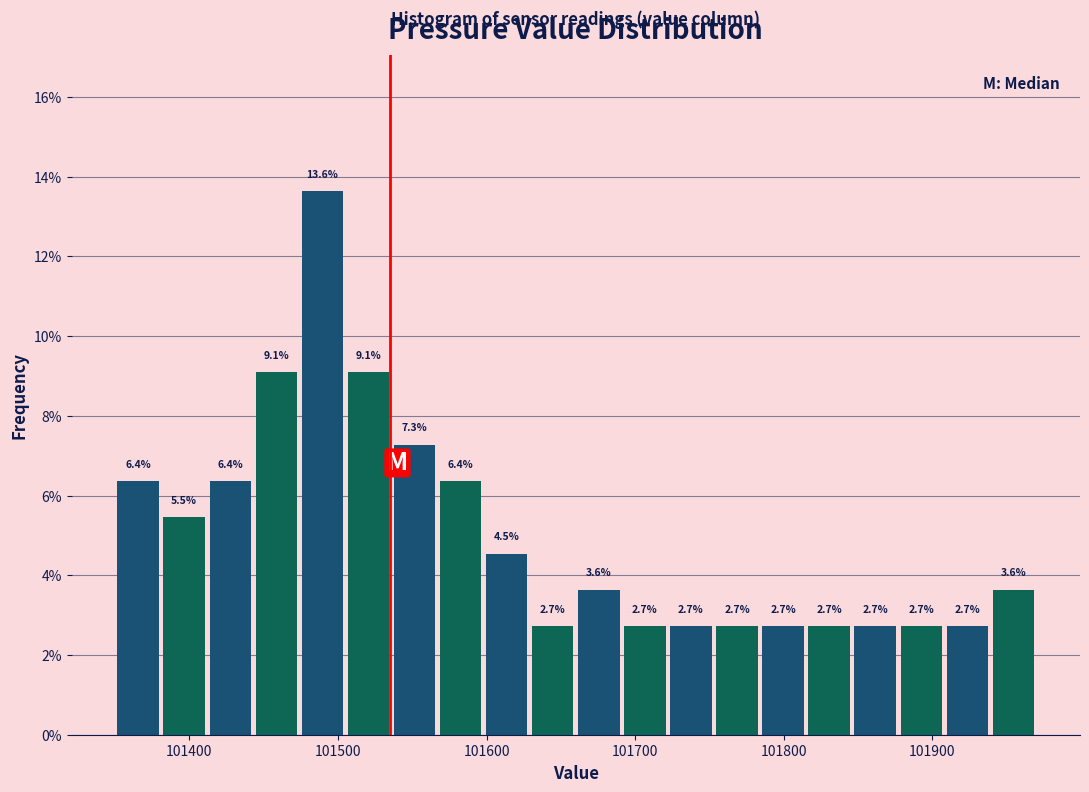

Read against the x-axis, roughly where is the centre of the tallest bar?

101490